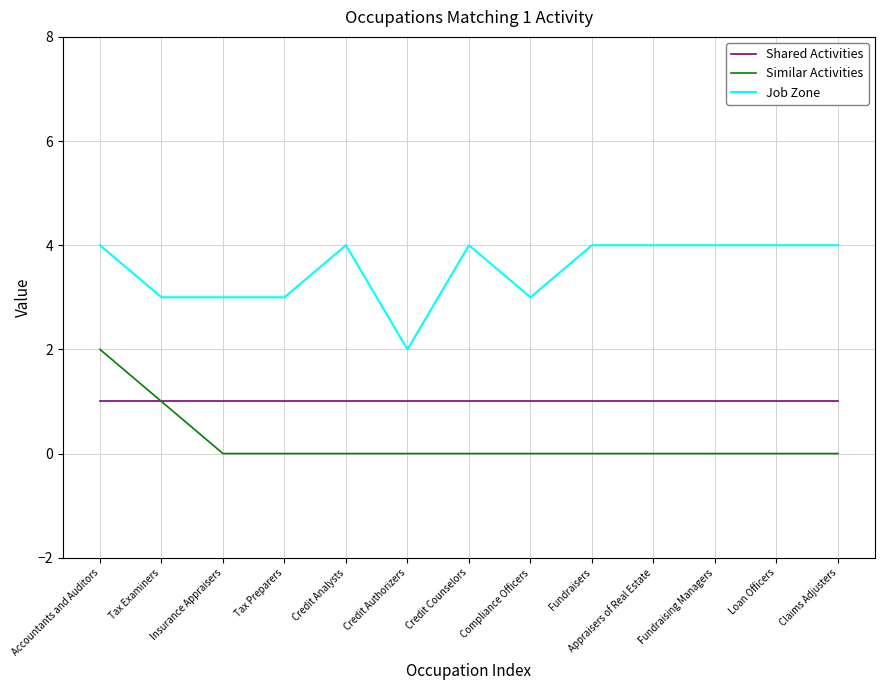

True or false: Similar Activities and Job Zone cross at least once.

False